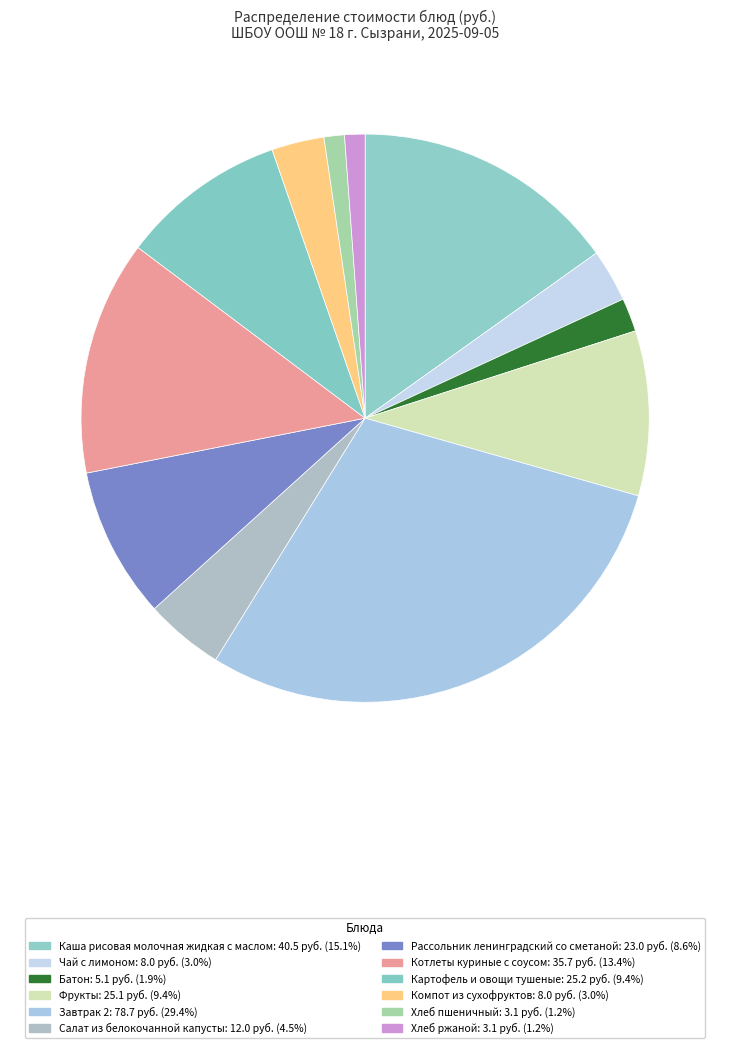

Which has a higher value, Салат из белокочанной капусты or Чай с лимоном?

Салат из белокочанной капусты